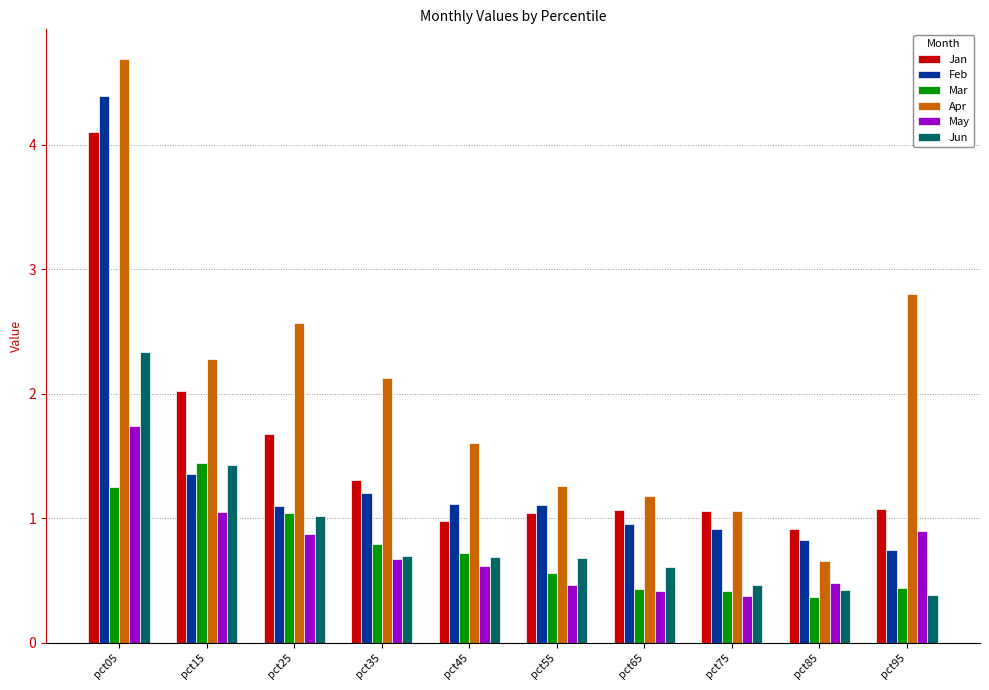

Is it true that Apr equals 1.2 at pct65?

True